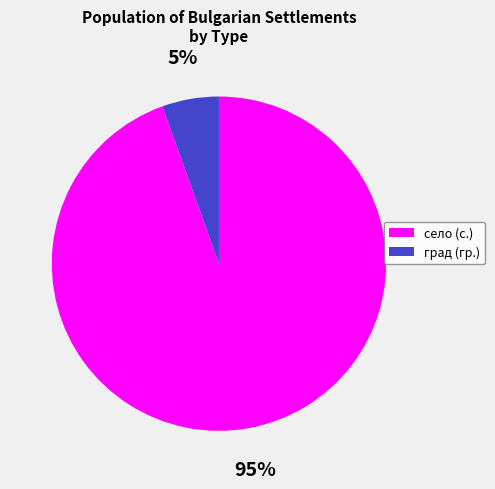

Combined, do град (гр.) and село (с.) account for over 50%?

Yes